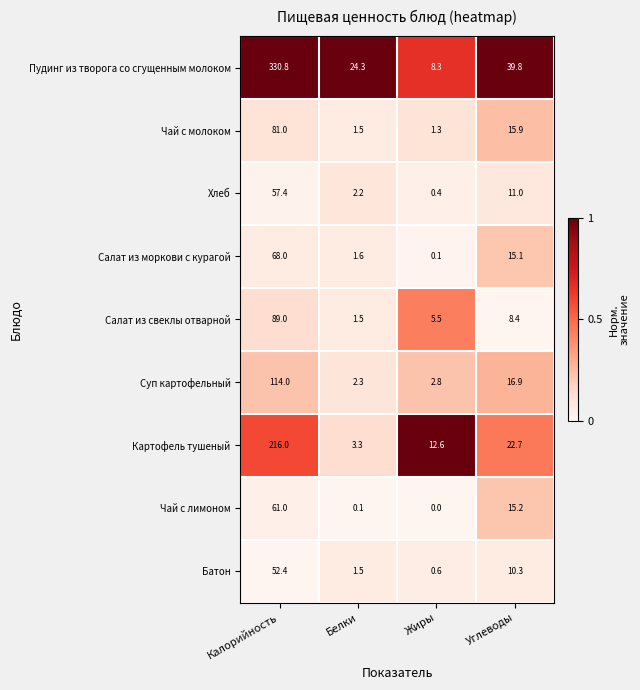

At how many categories does at least one series exceed 0?

4